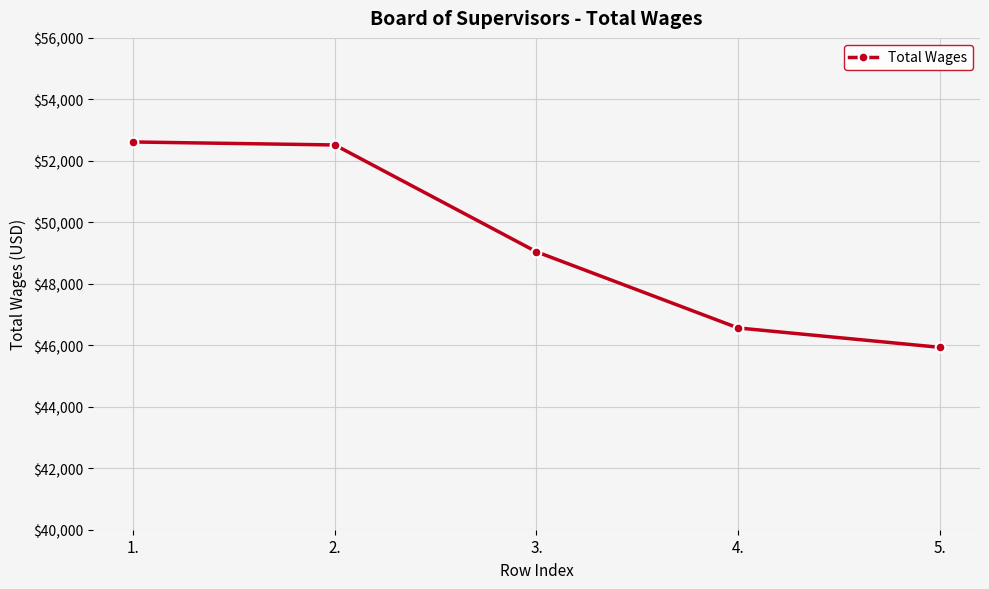

True or false: the data shows 52614 at 1..

True